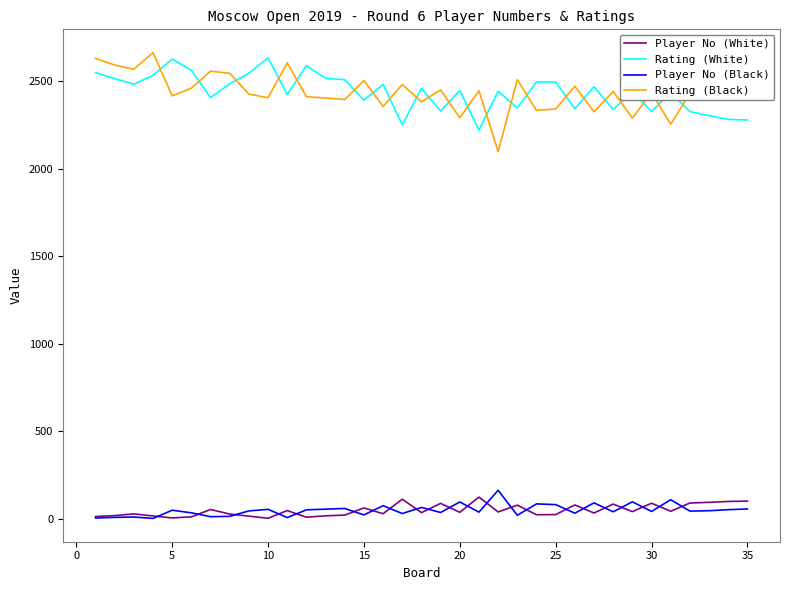

What is the highest value of the Player No (White) series?

123